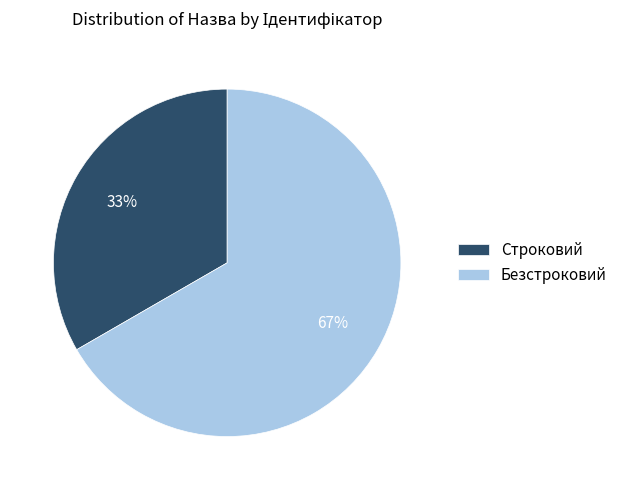

Do Безстроковий and Строковий together represent more than half of the pie?

Yes